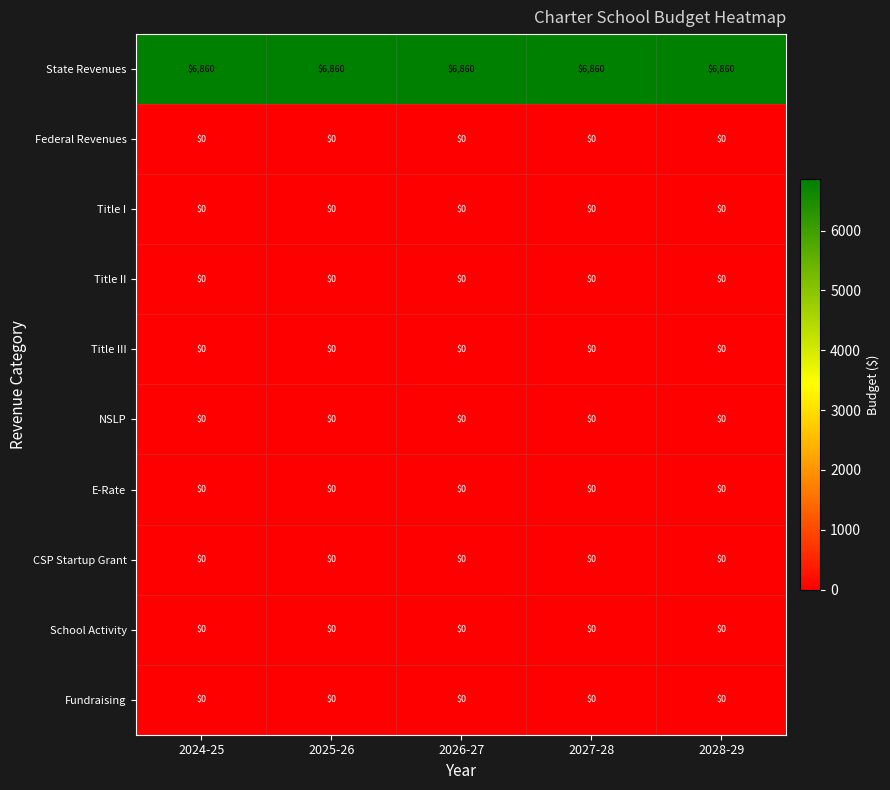

What is the difference between the highest and lowest values at 2026-27?

6860